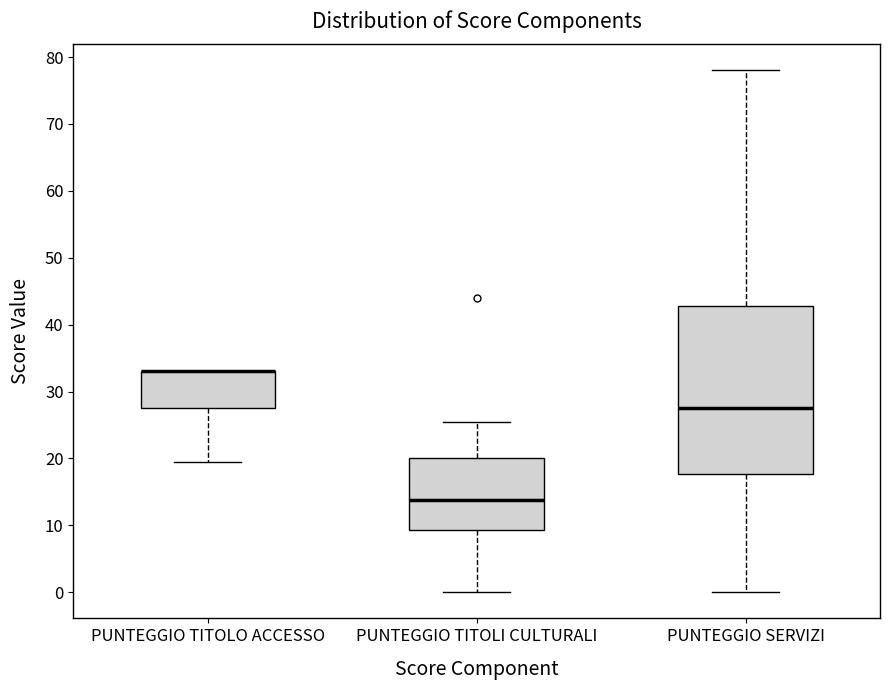

Reading left to right, read every box against the y-axis: the position of its median line, the range the box covers, and the ends of its whiskers. The values are not printed on the chart, so give them approximately, as read against the axis.

PUNTEGGIO TITOLO ACCESSO: median 33 (drawn on the box's upper edge), box 28 to 33, whiskers 20 to 33
PUNTEGGIO TITOLI CULTURALI: median 14, box 9 to 20, whiskers 0 to 26
PUNTEGGIO SERVIZI: median 28, box 18 to 43, whiskers 0 to 78